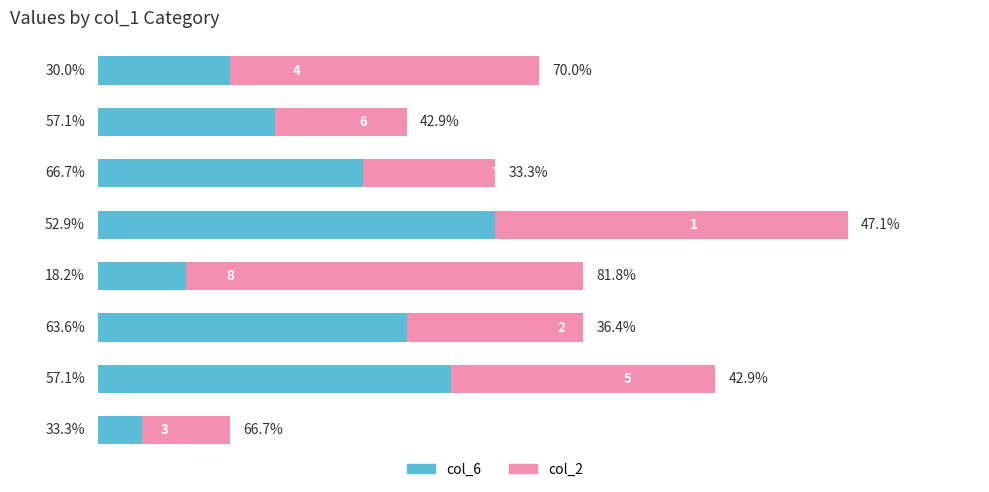

What are all the series names shown in the legend?

col_6, col_2